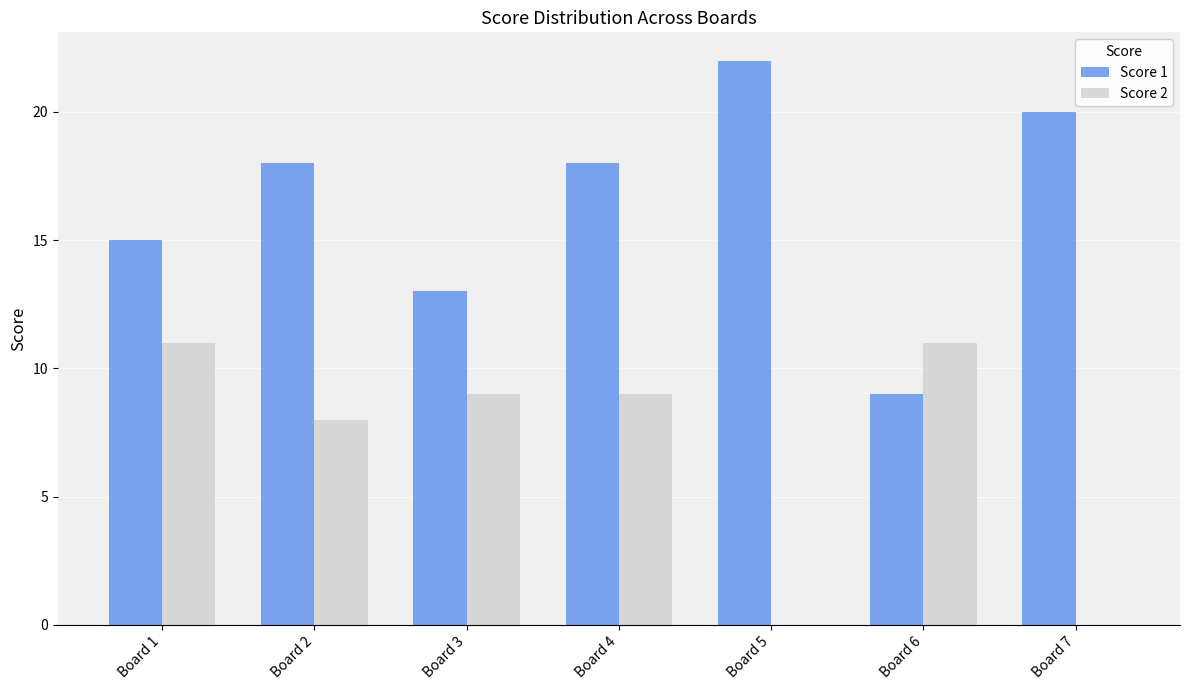

Where is Score 2 nearest to the value 5?

Board 2